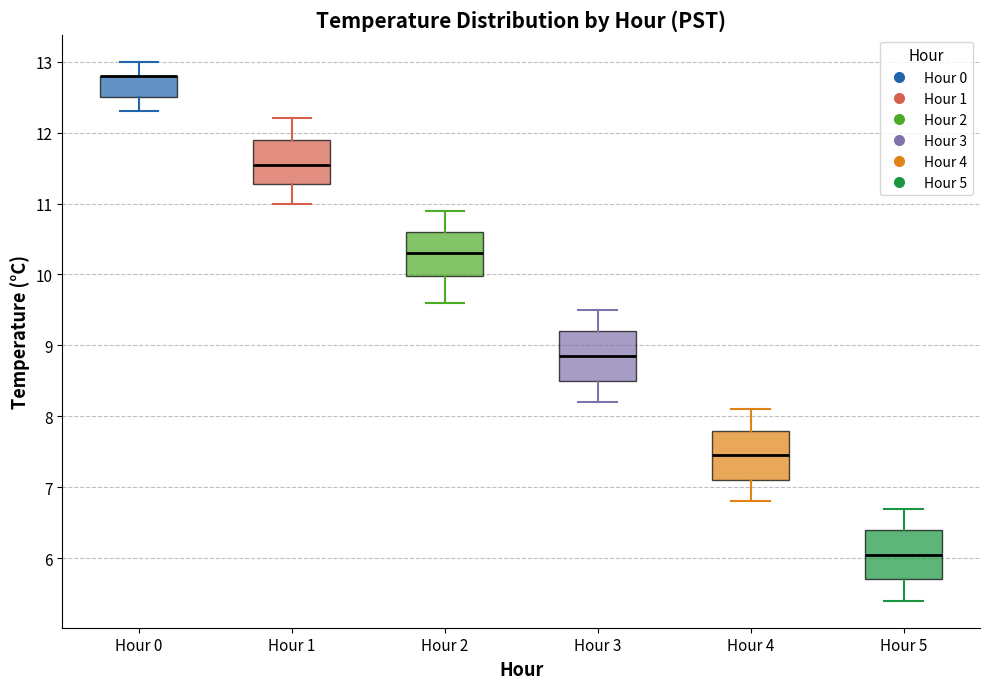

Where is the lower edge of the box for Hour 1 on the y-axis? The values are not printed on the chart, so give them approximately, as read against the axis.

11.3